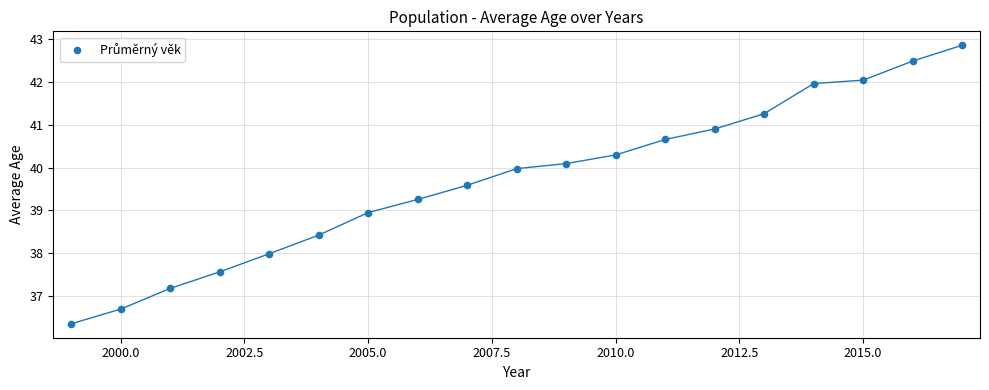

What is the range of Y values (max minus min)?

6.5